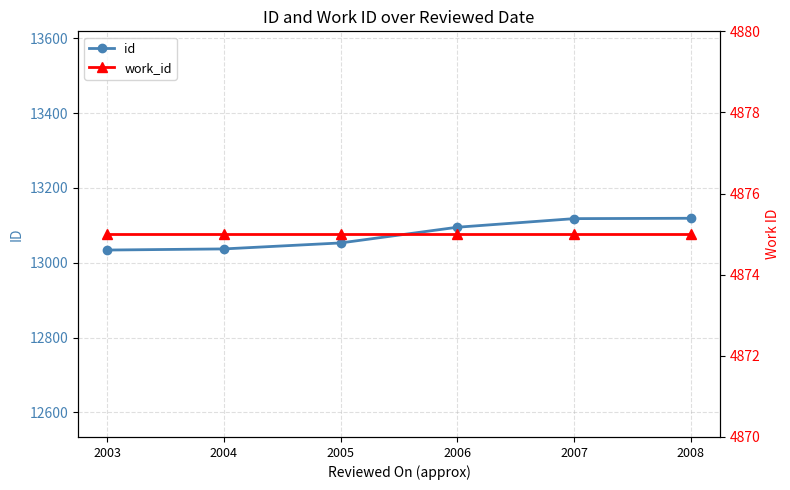

What is the maximum value shown in the chart?

13119